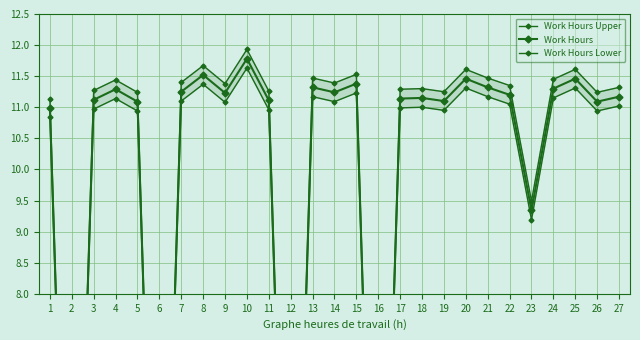

Does the chart display data point markers on the line(s)?

Yes